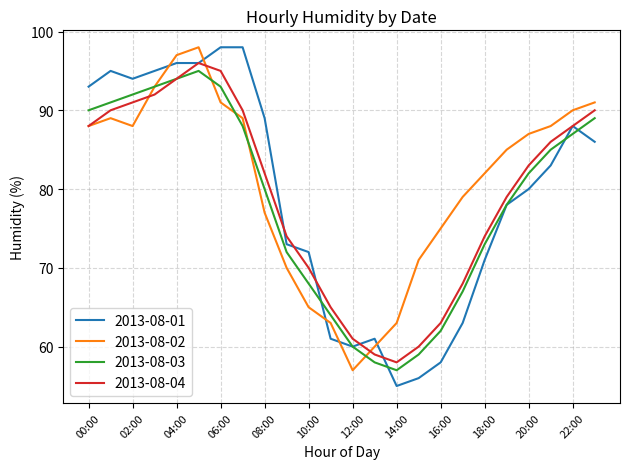

True or false: 2013-08-01 and 2013-08-02 intersect in this chart.

True